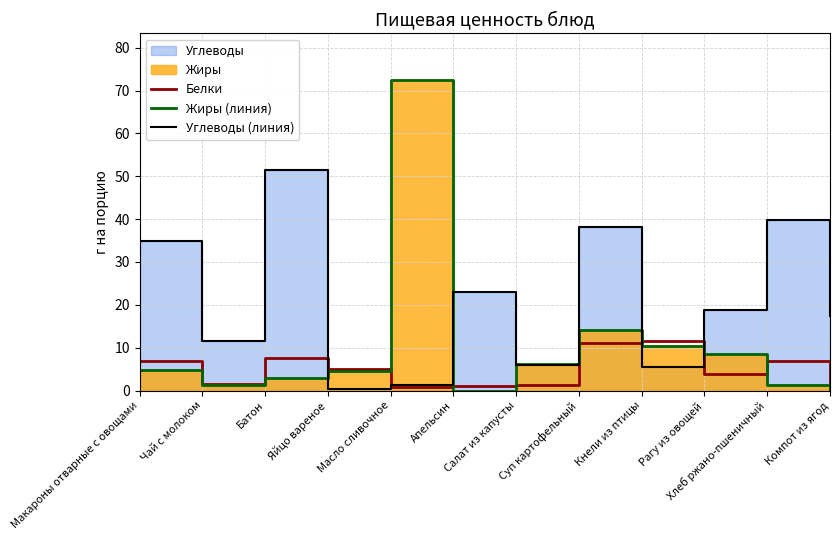

At how many categories does at least one series exceed 49?

2